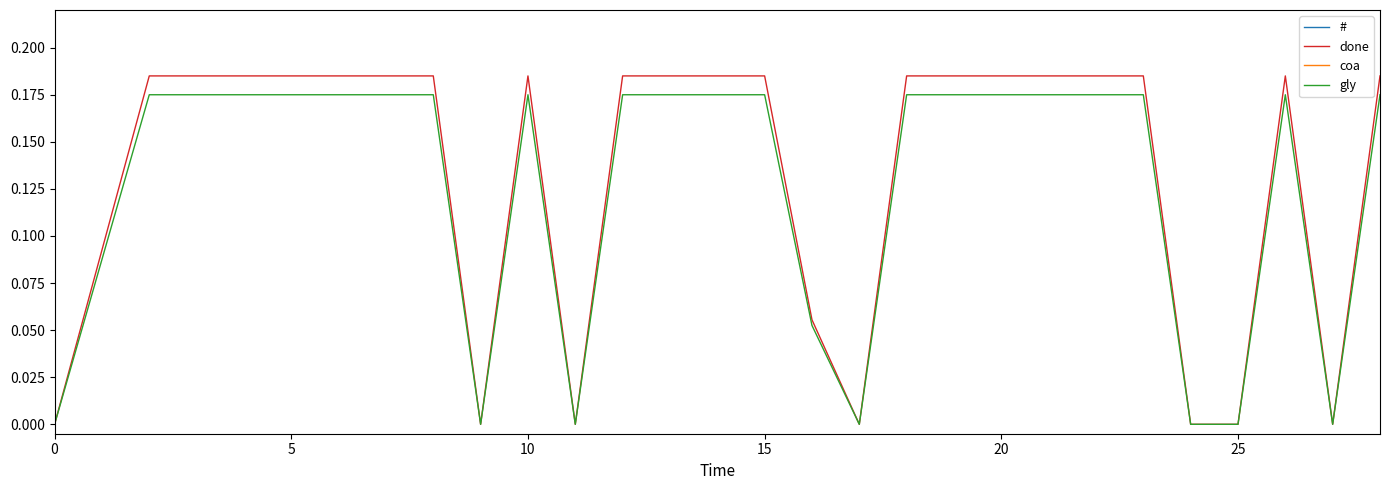

What is the approximate value of # at 13?

1.0